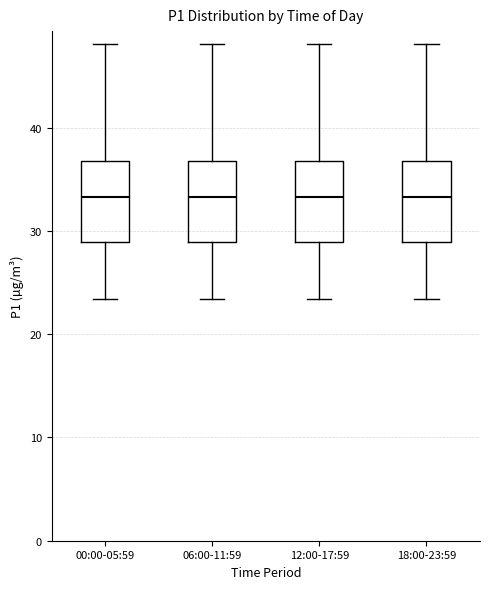

Reading left to right, read every box against the y-axis: the position of its median line, the range the box covers, and the ends of its whiskers. The values are not printed on the chart, so give them approximately, as read against the axis.

00:00-05:59: median 33, box 29 to 37, whiskers 23 to 48
06:00-11:59: median 33, box 29 to 37, whiskers 23 to 48
12:00-17:59: median 33, box 29 to 37, whiskers 23 to 48
18:00-23:59: median 33, box 29 to 37, whiskers 23 to 48